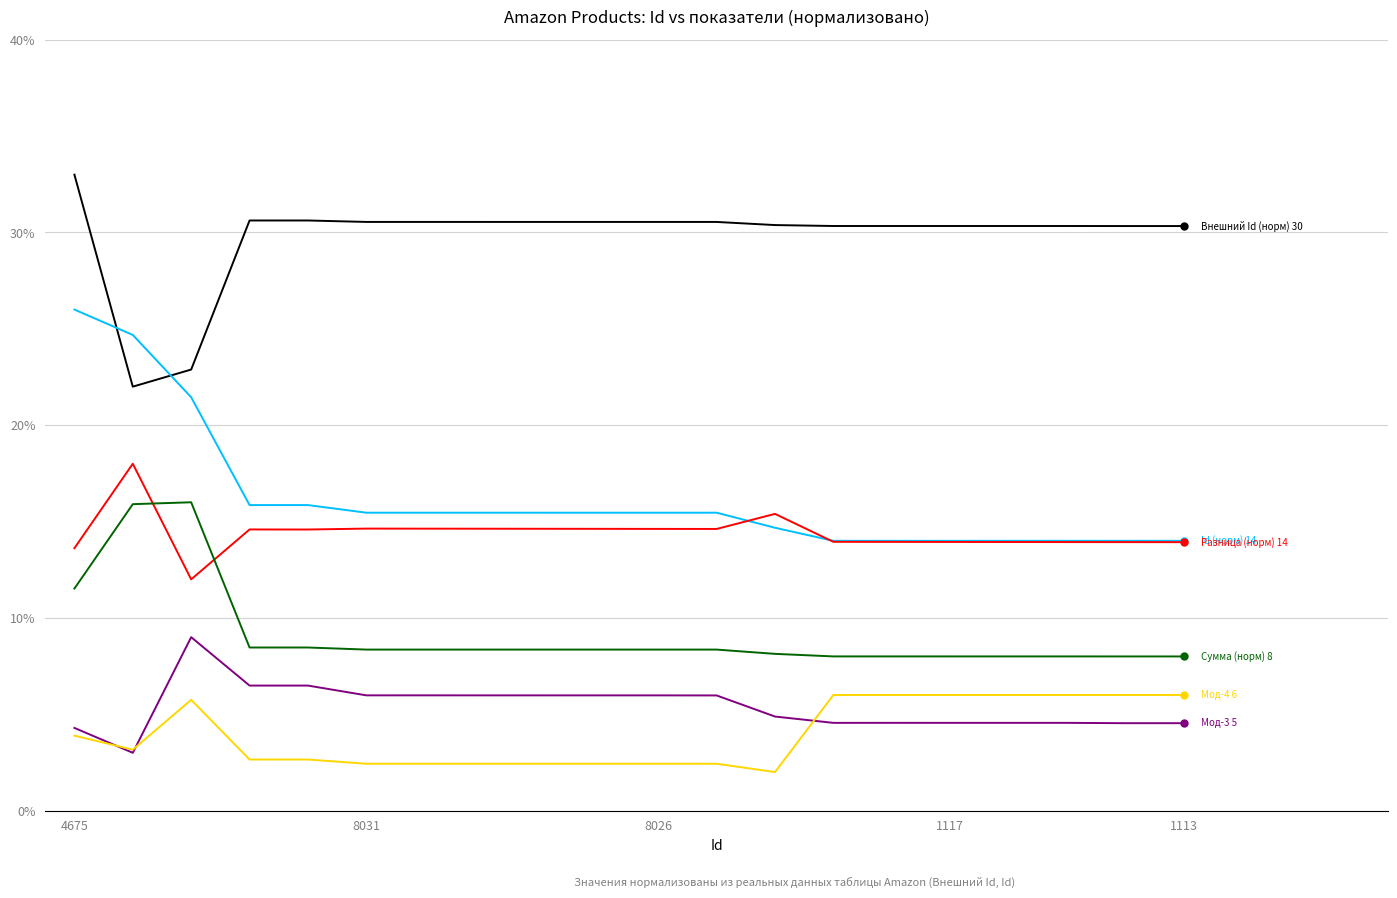

What is the smallest value displayed?

2.0